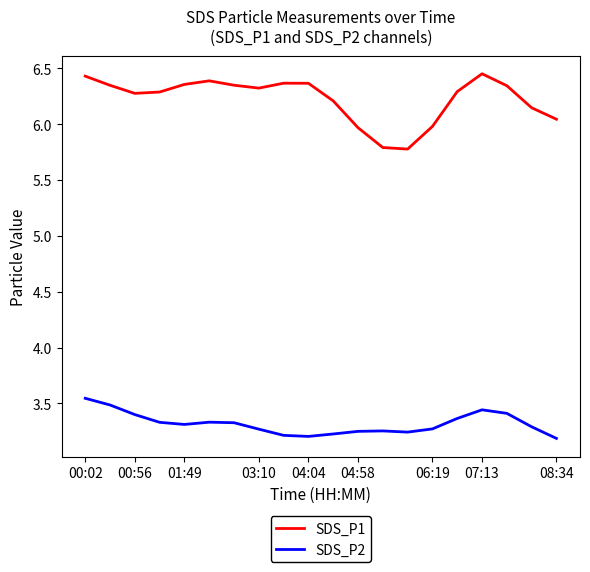

What is the sum of all SDS_P2 values?

66.4